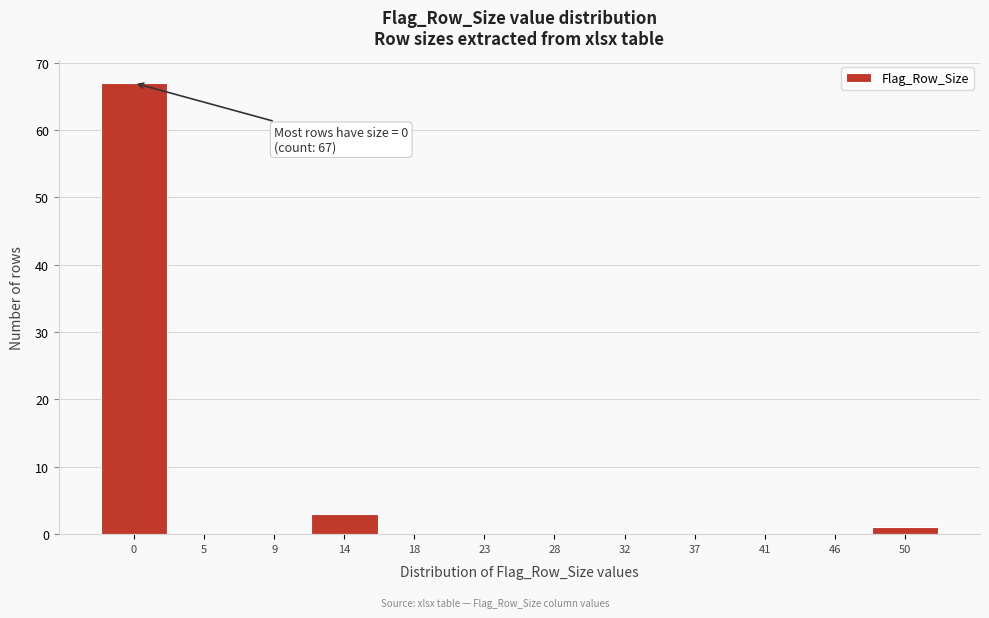

Reading left to right, list all the values displayed in this chart.

0=67	5=0	9=0	14=3	18=0	23=0	28=0	32=0	37=0	41=0	46=0	50=1